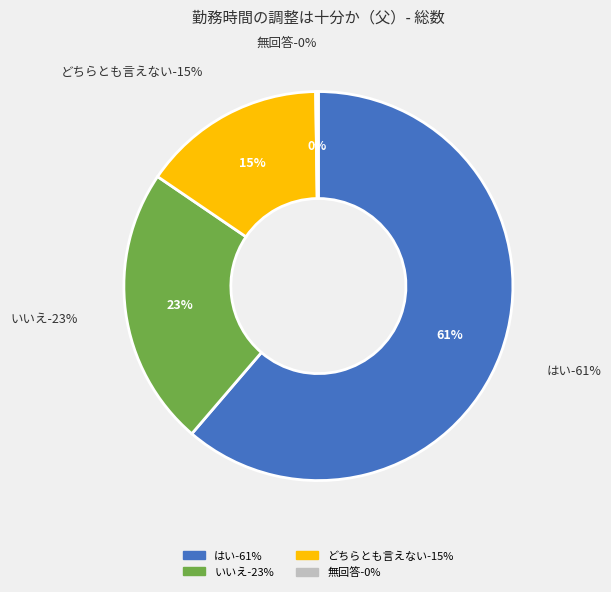

The いいえ slice represents 23% of the pie. True or false?

True